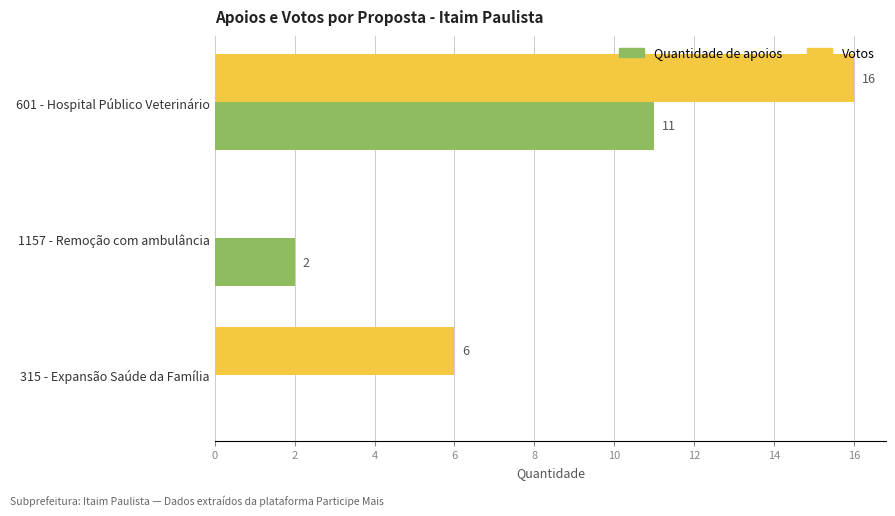

Between 601 - Hospital Público Veterinário and 1157 - Remoção com ambulância, which series saw the biggest shift?

Votos